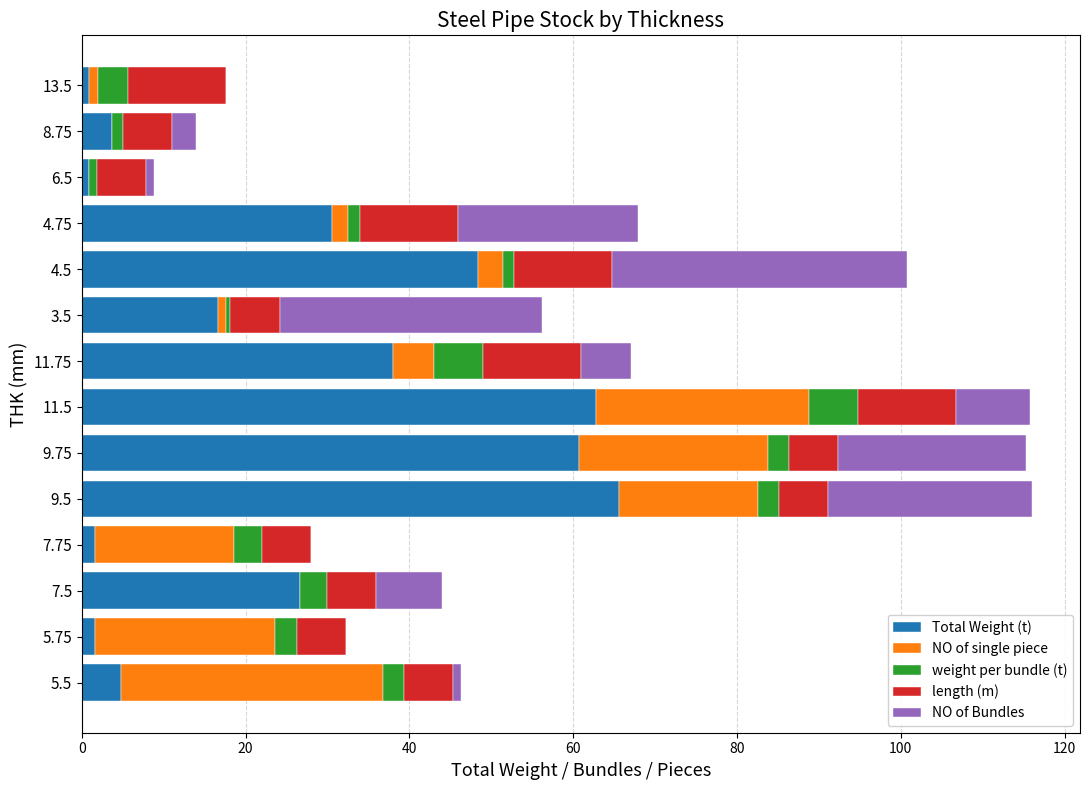

At which label does Total Weight (t) reach its peak?

9.5